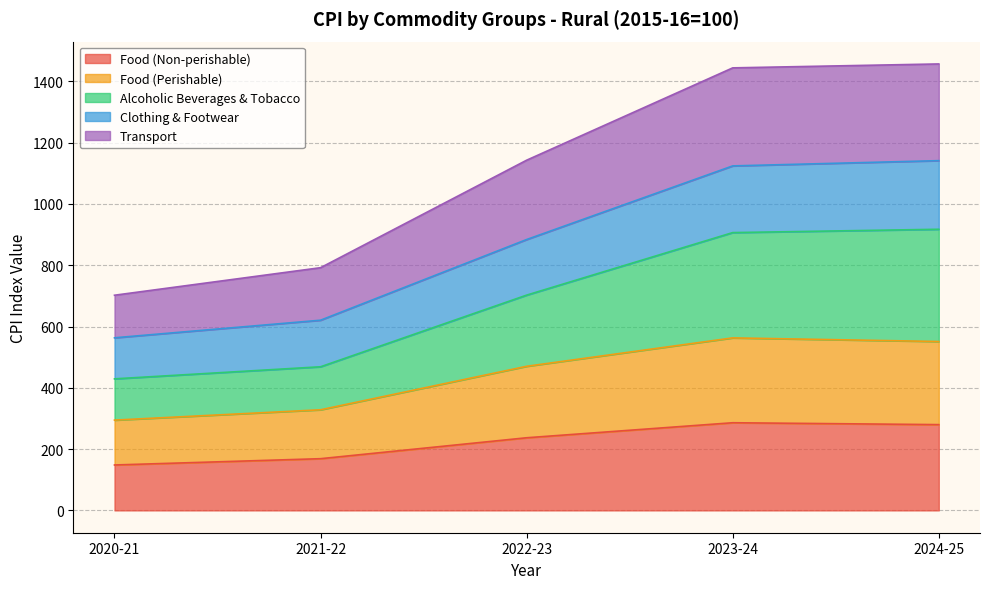

What is the minimum value for Food (Non-perishable)?

148.2